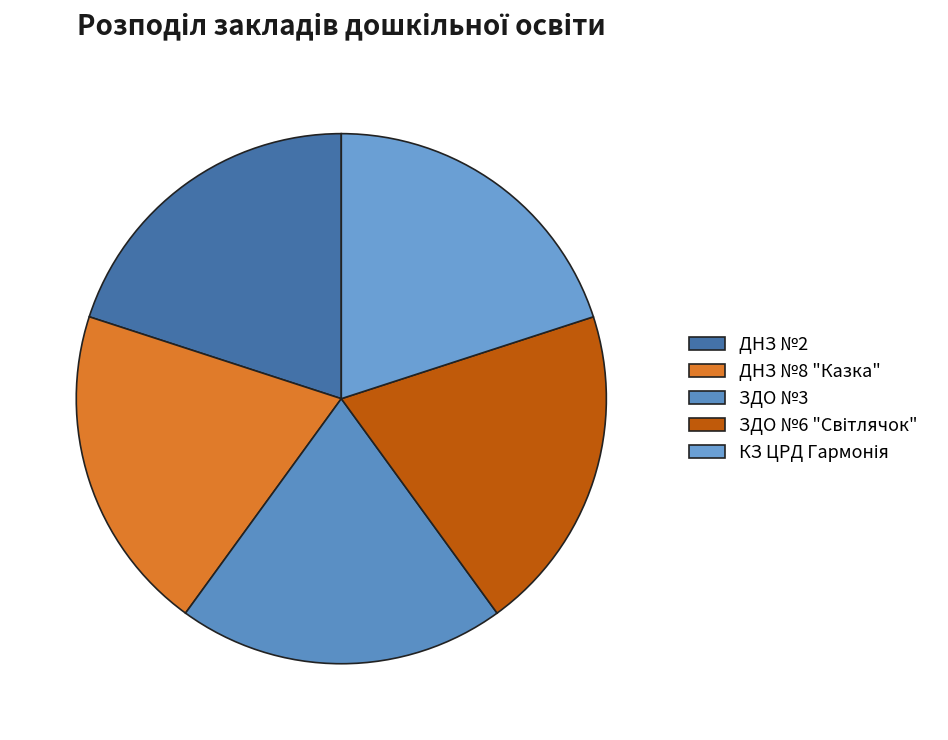

True or false: КЗ ЦРД Гармонія accounts for 20% of the total.

True